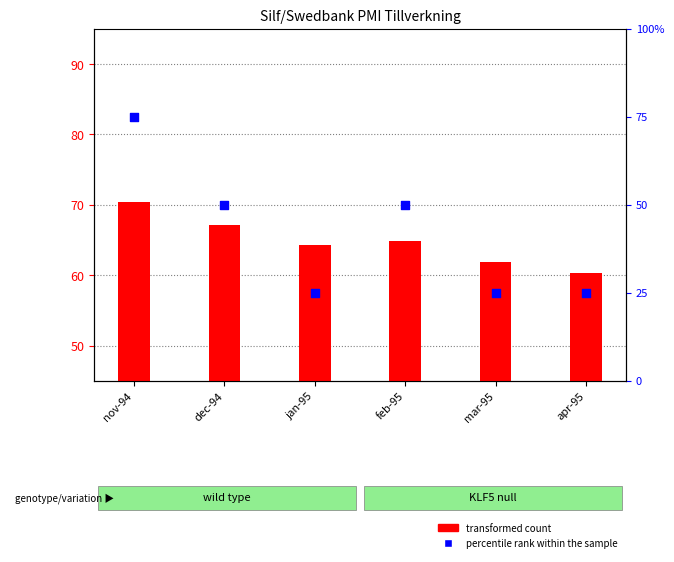

Which series reaches the maximum Y coordinate?

percentile rank within the sample